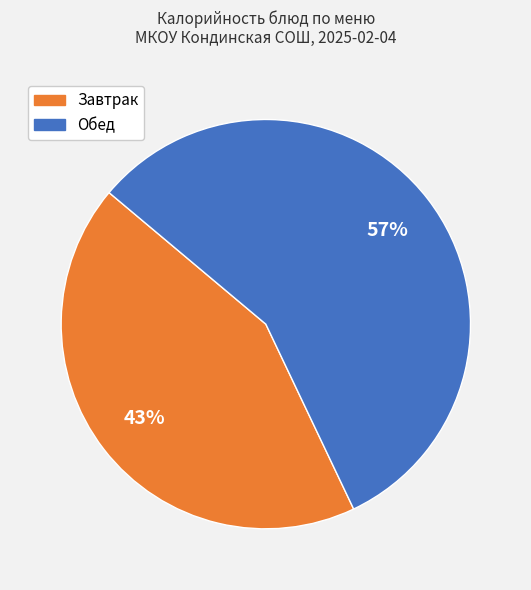

To the nearest percent, what is the average slice percentage?

50%